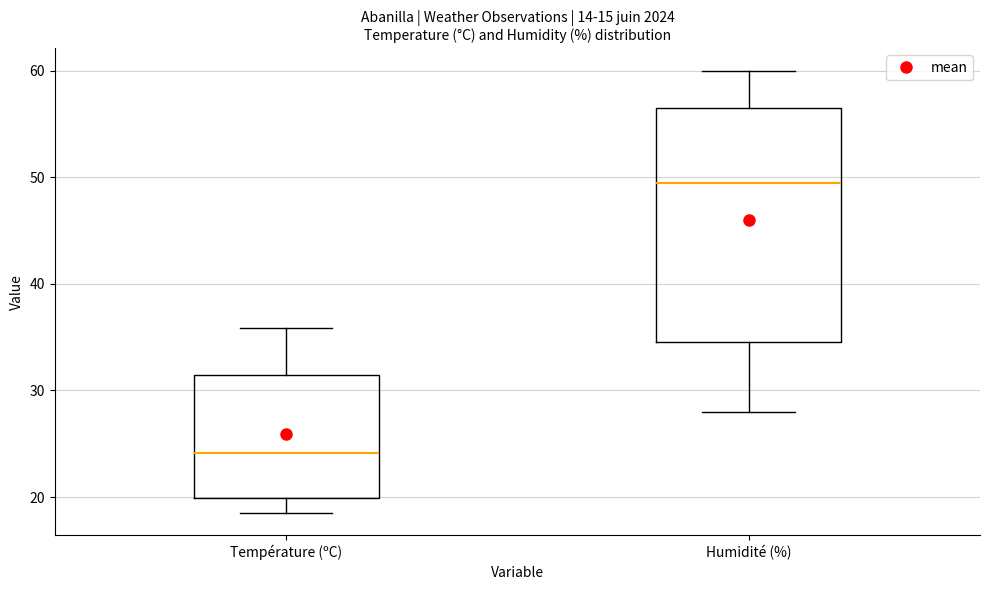

Where does the median line of the box for Température (ºC) sit on the y-axis? The values are not printed on the chart, so give them approximately, as read against the axis.

24